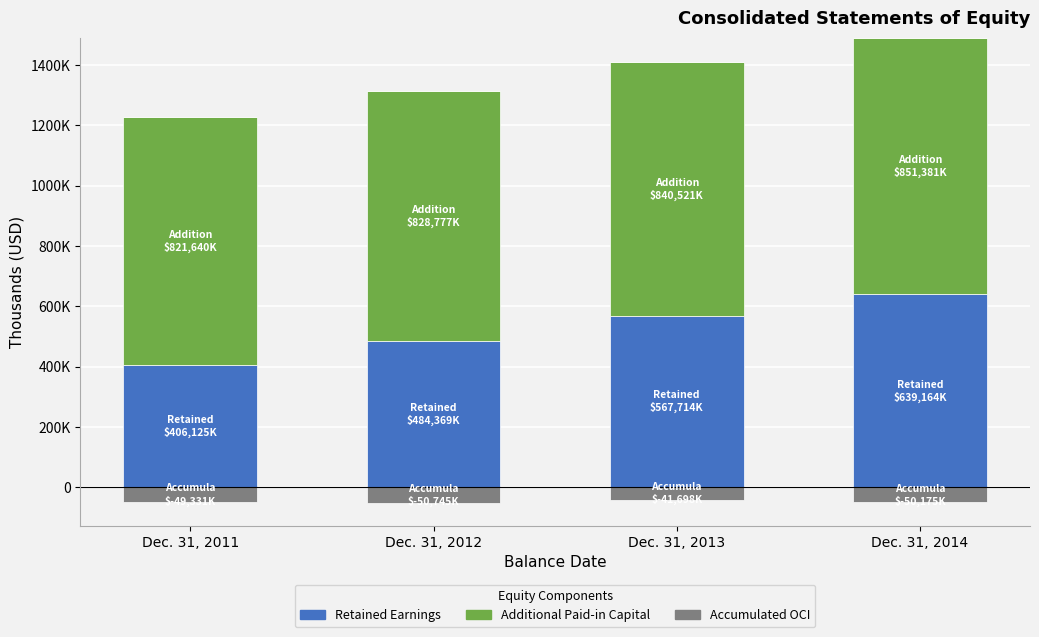

How many groups of bars are there?

4